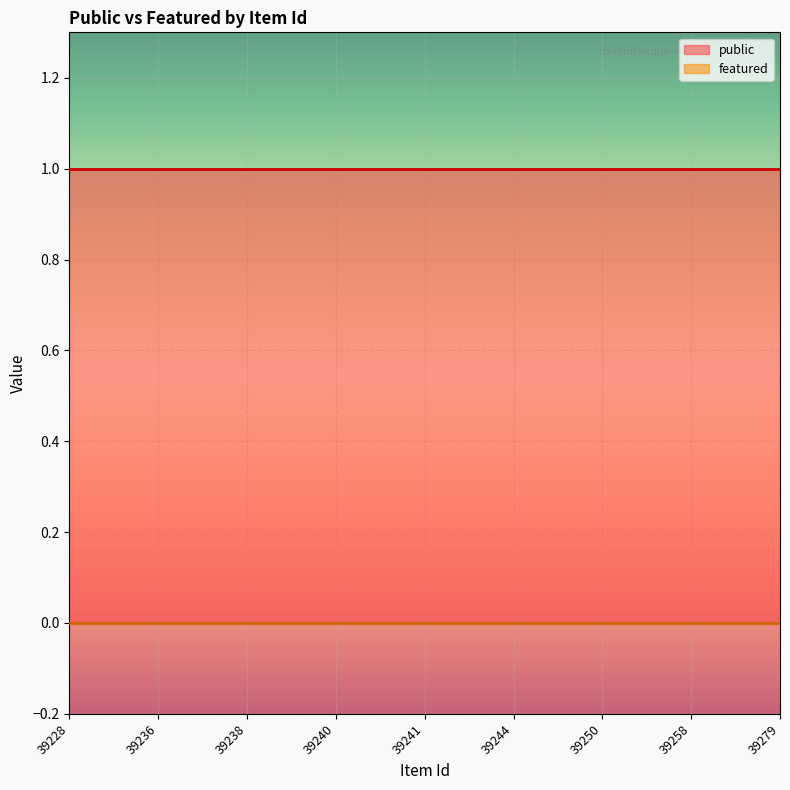

Rank the categories by featured value from lowest to highest.

39228, 39236, 39238, 39240, 39241, 39244, 39250, 39258, 39279